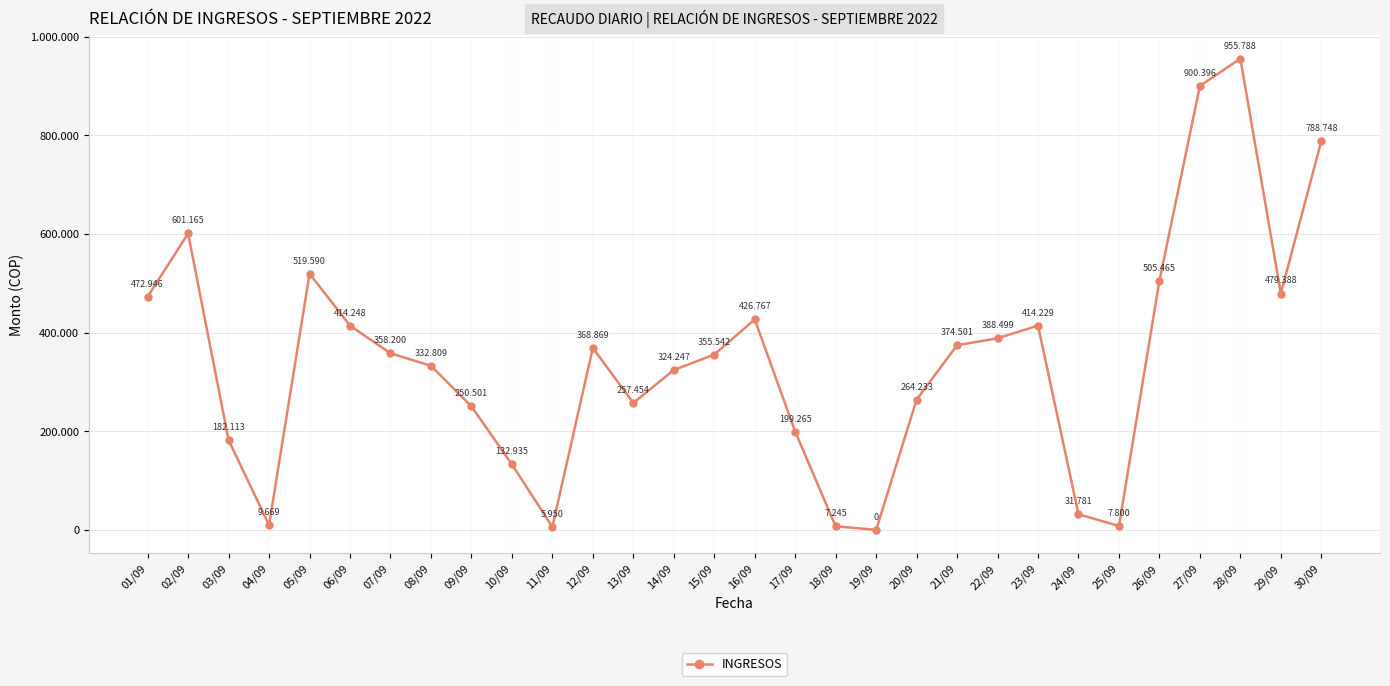

Is this an area chart (filled region under the line)?

No